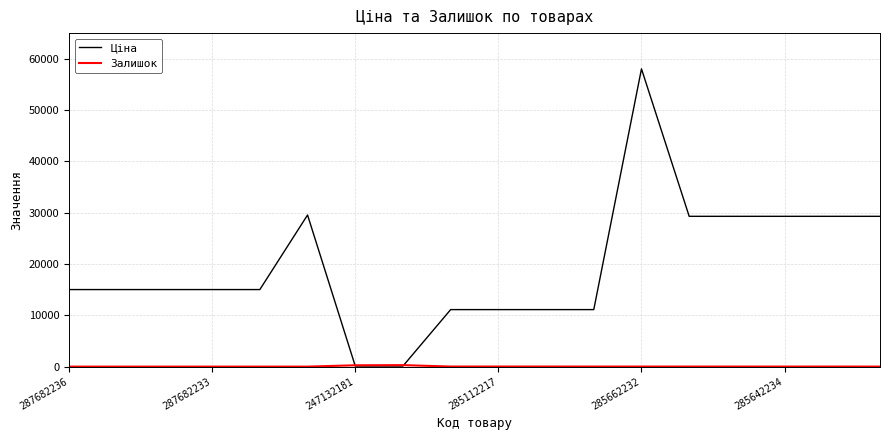

What is the maximum value shown in the chart?

58037.0